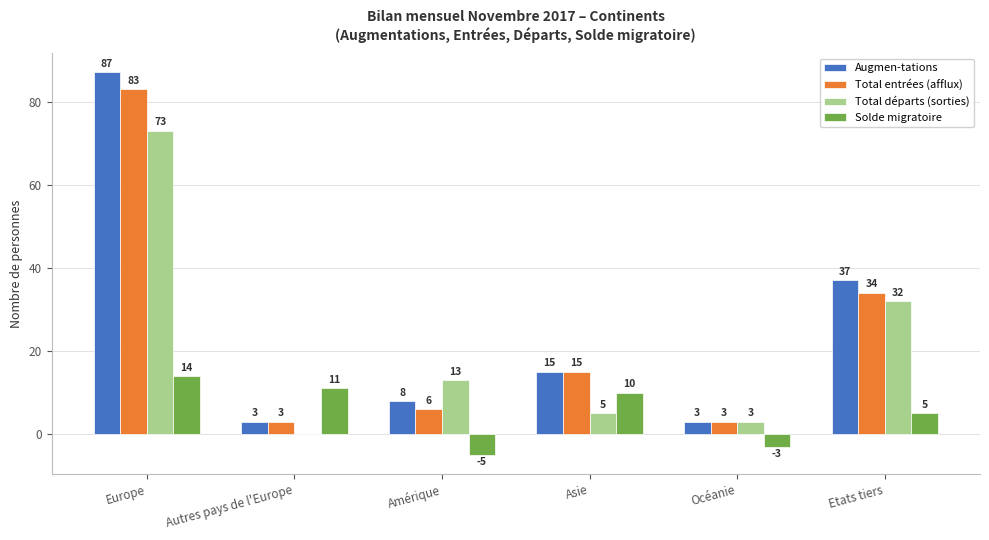

Which series has the largest total across all categories?

Augmen-tations